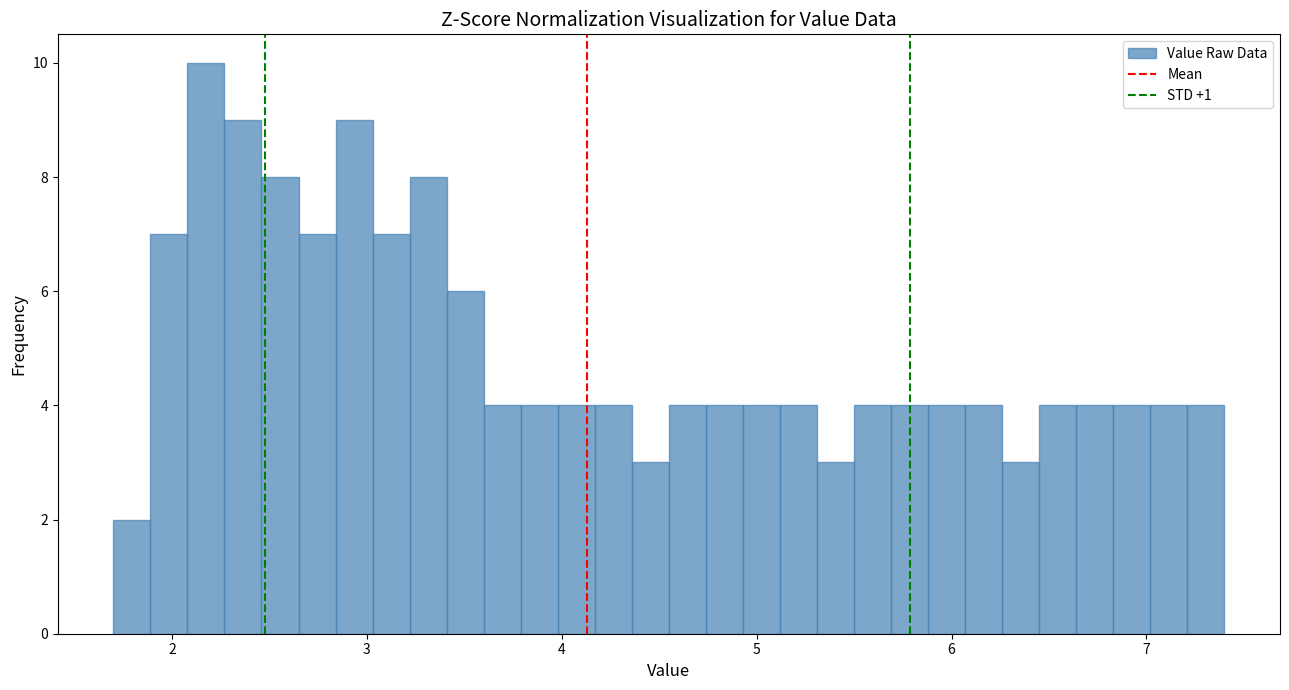

Read against the x-axis, roughly where is the centre of the tallest bar?

2.2